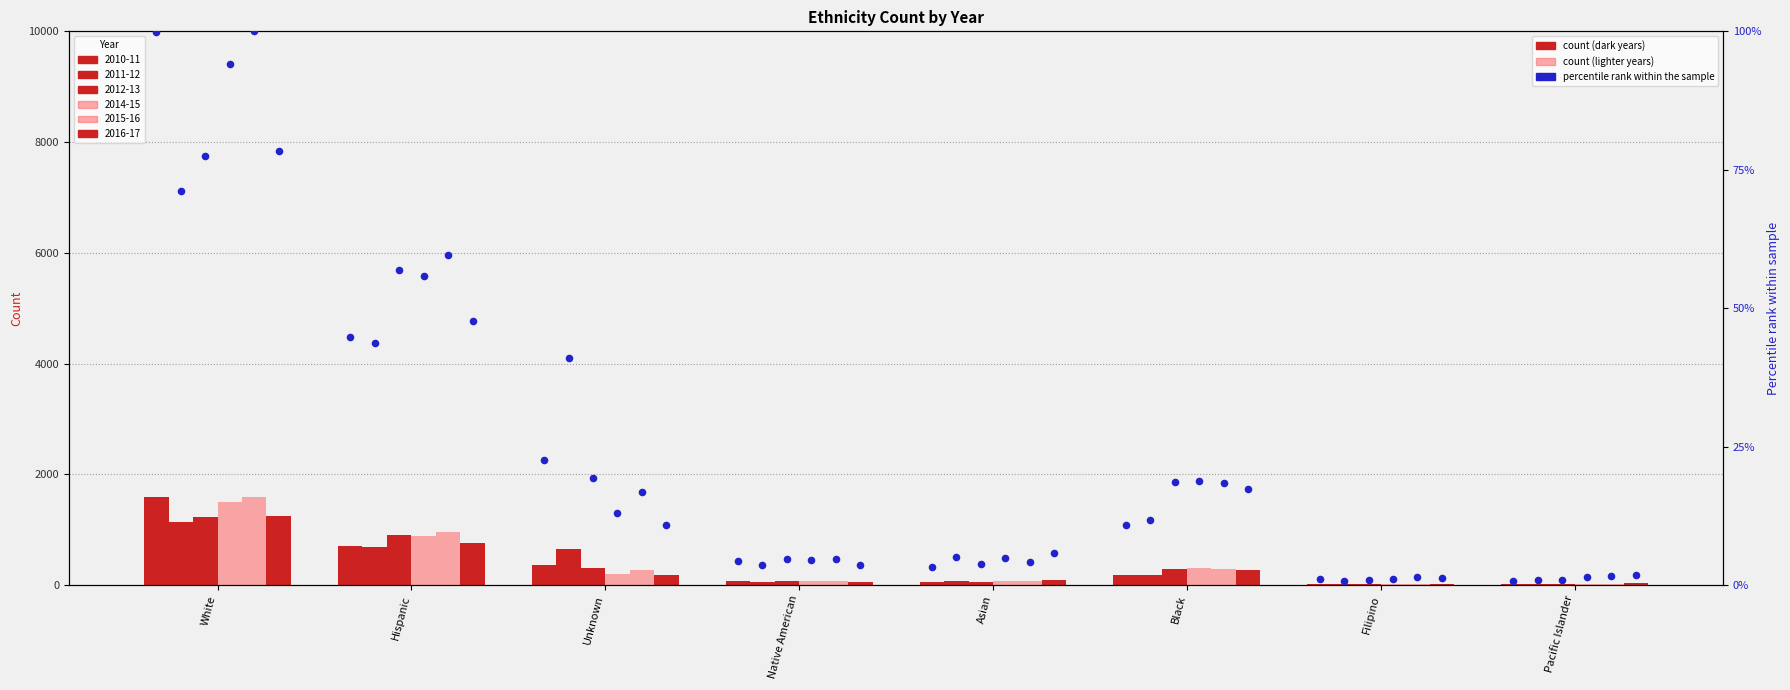

Between Pacific Islander and Filipino, which is larger?

Filipino